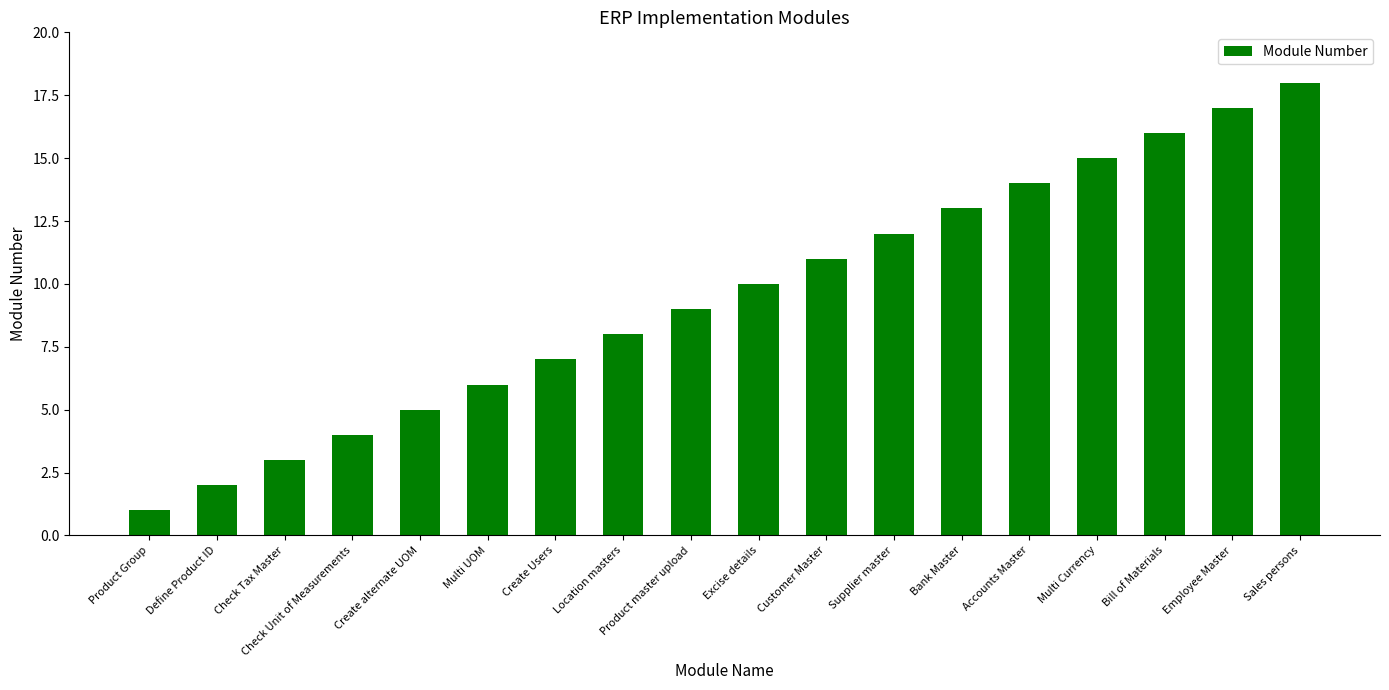

What position from the left is Product master upload?

9